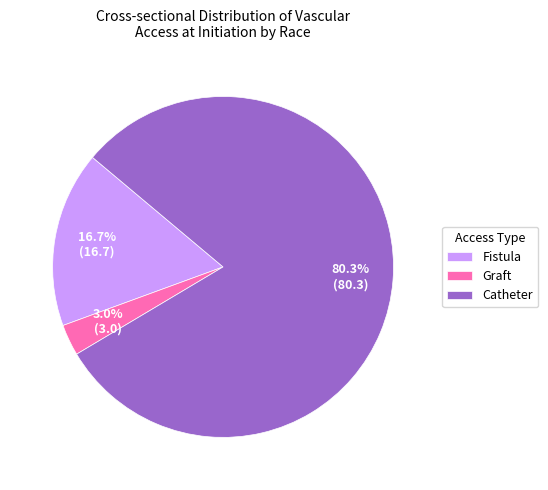

Rank the categories by value from lowest to highest.

Graft, Fistula, Catheter